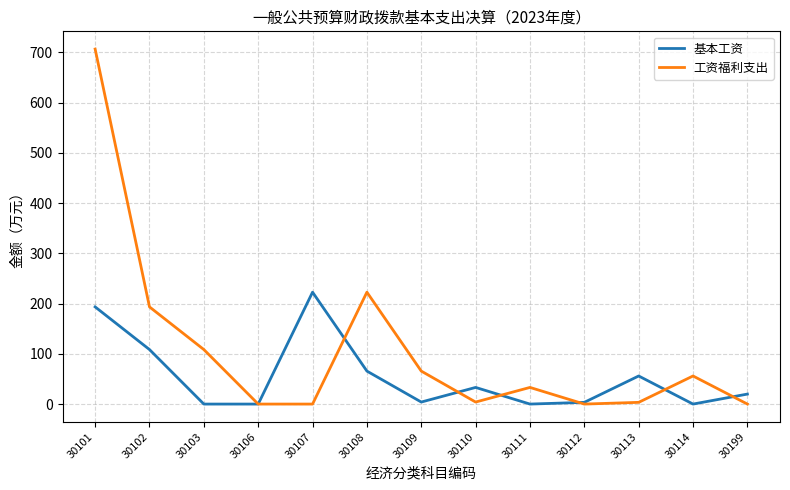

What is the greatest value displayed?

706.6